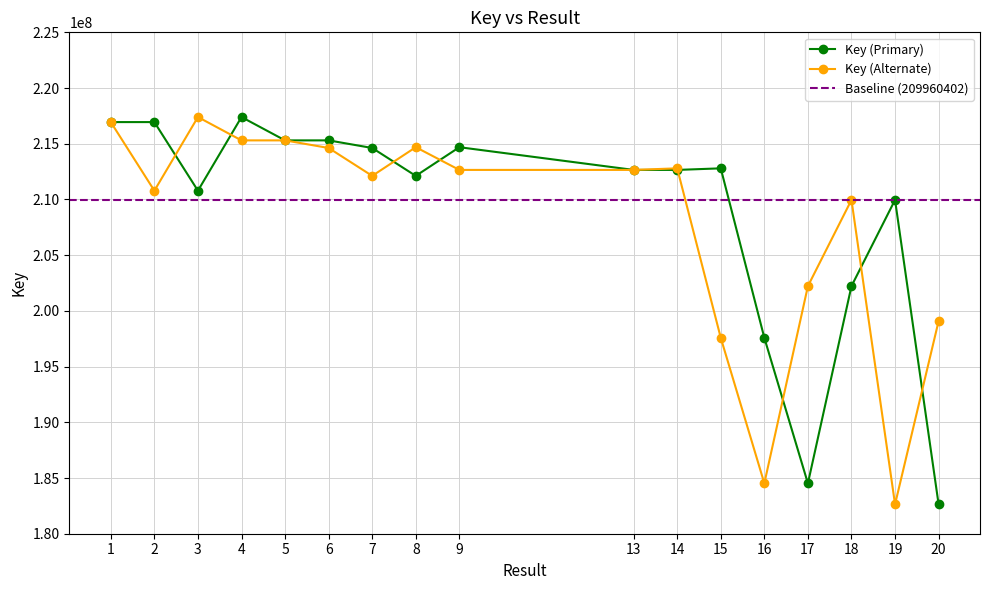

Rank the categories by Key (Primary) value from highest to lowest.

4, 1, 2, 6, 5, 9, 7, 15, 13, 14, 8, 3, 19, 18, 16, 17, 20